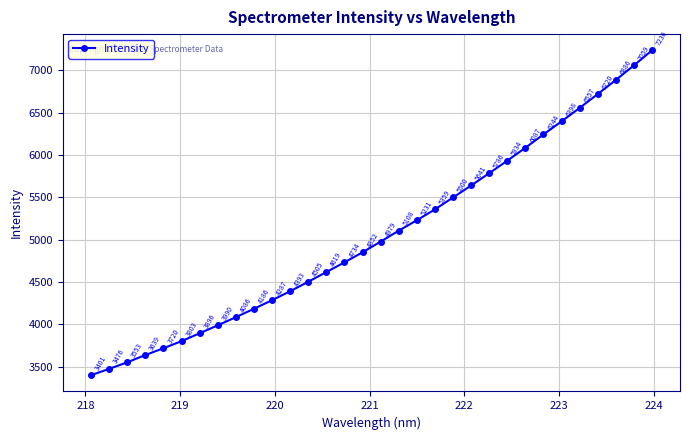

What is the average value?

5058.3